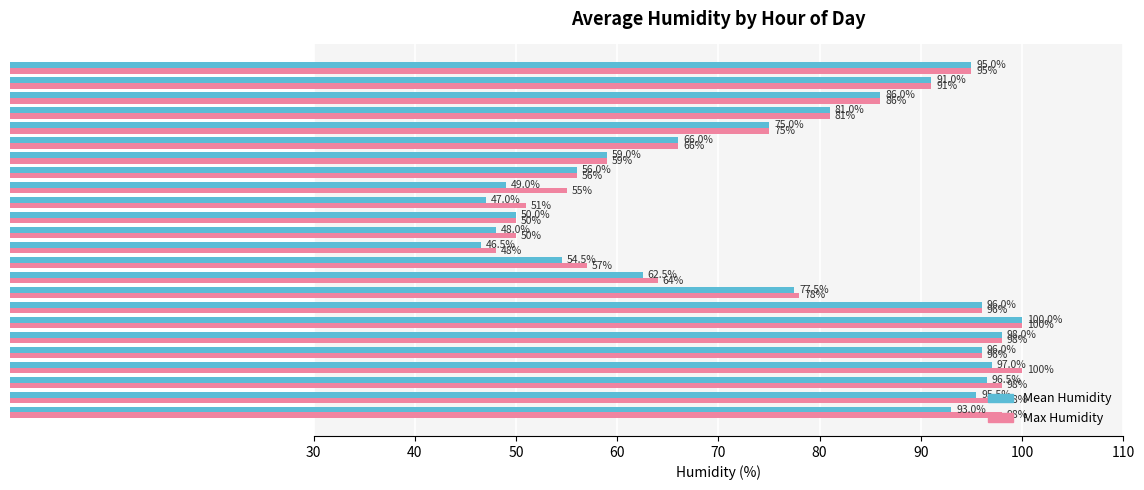

Rank the series at 03:00 from lowest to highest value.

Mean Humidity, Max Humidity